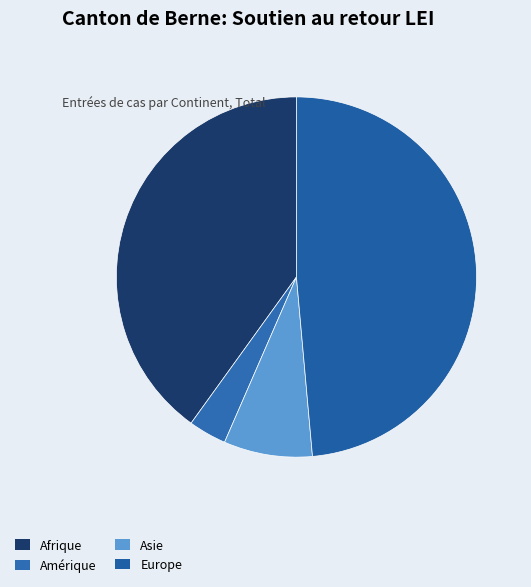

What percentage is the Amérique slice, to the nearest percent?

3%